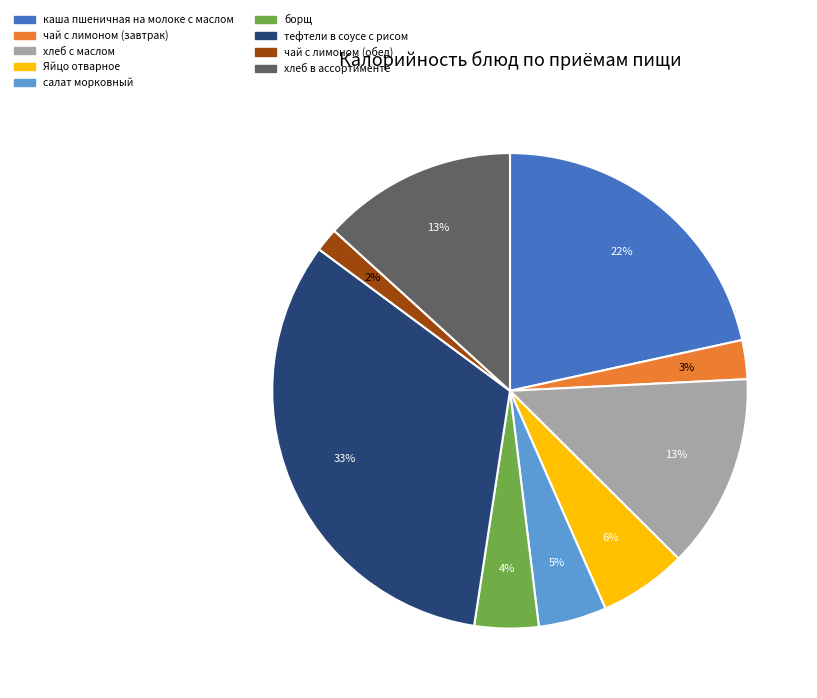

The чай с лимоном (обед) slice represents 2% of the pie. True or false?

True